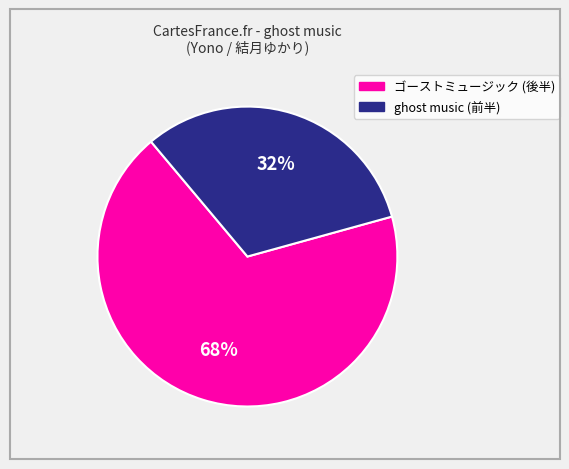

To the nearest percent, what is the difference between the largest and smallest slice percentages?

36%